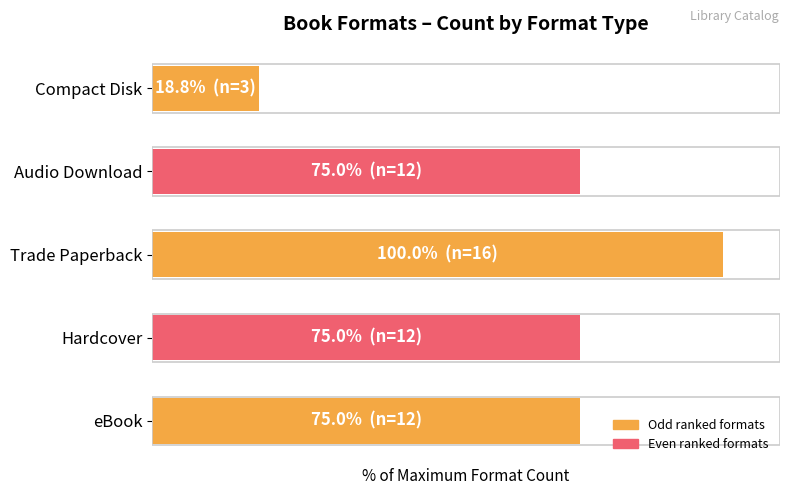

Does the chart contain any negative values?

No